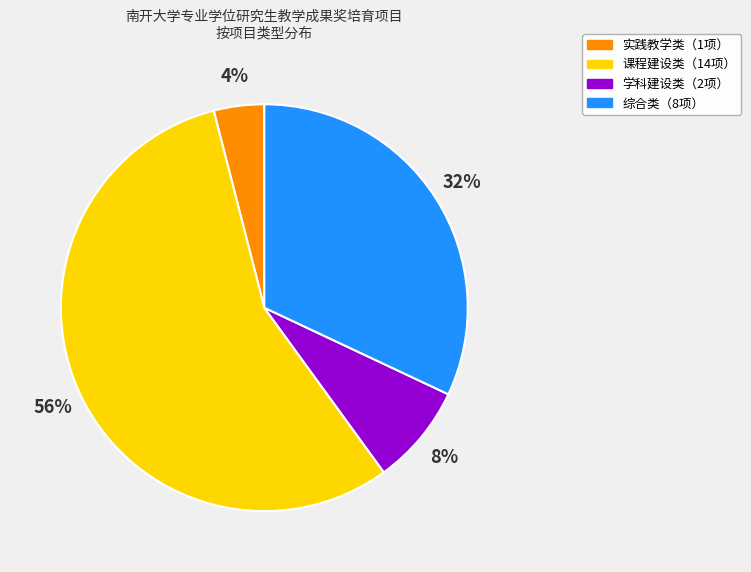

Is there a majority slice in this chart?

Yes